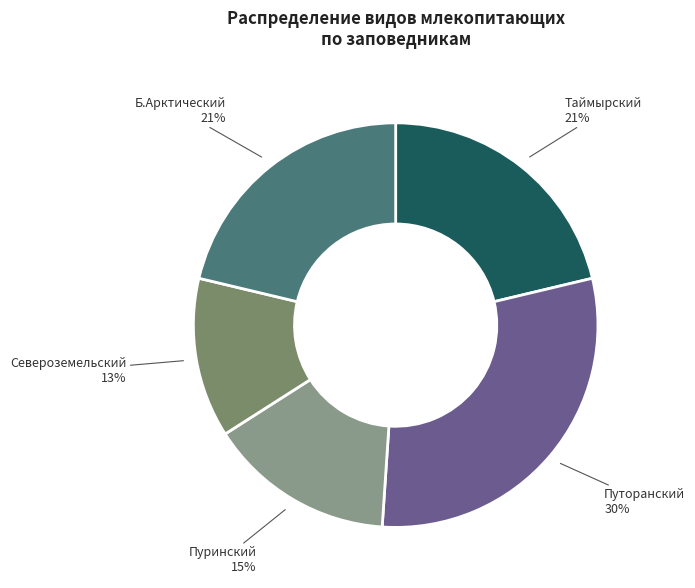

How many slices are in this pie chart?

5